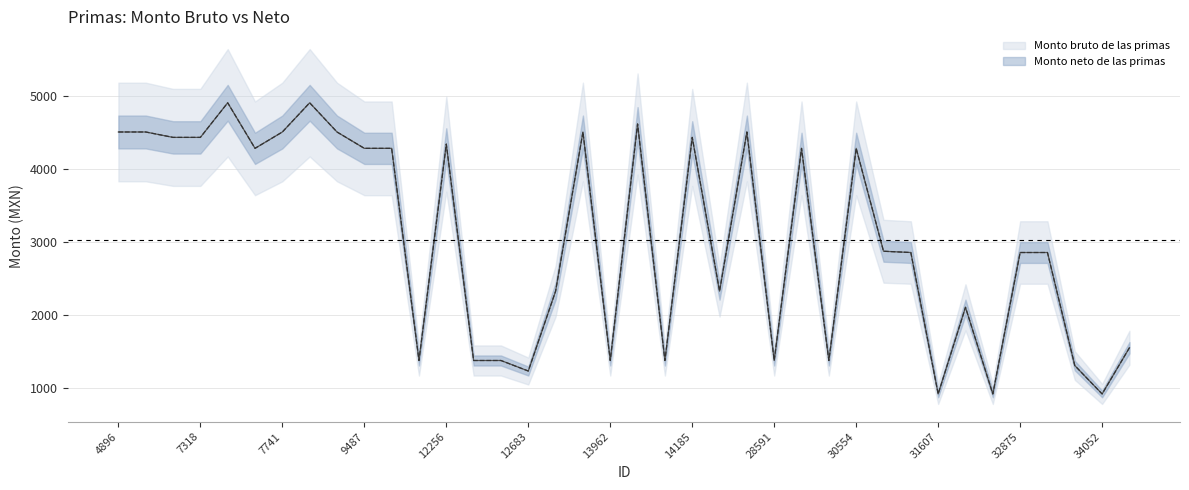

What is the difference between the maximum and minimum values in the Monto bruto de las primas series?

3988.5